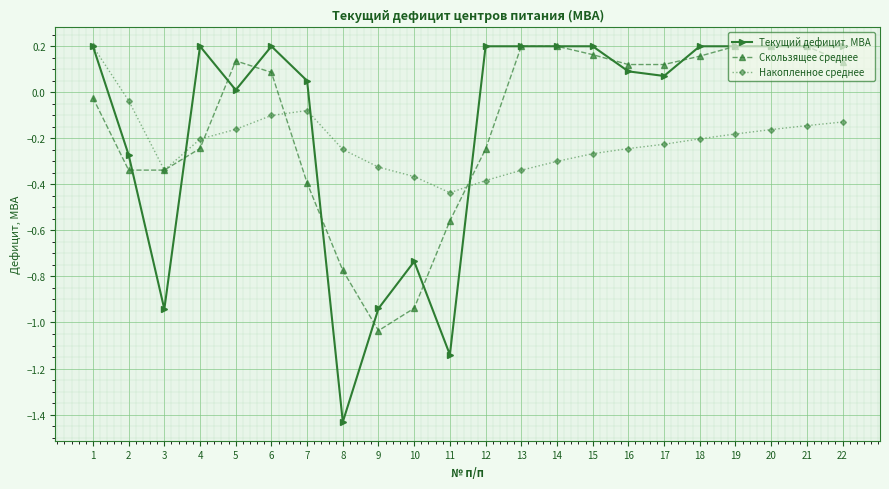

At 4, list the series in order from smallest to largest.

Скользящее среднее, Накопленное среднее, Текущий дефицит, МВА